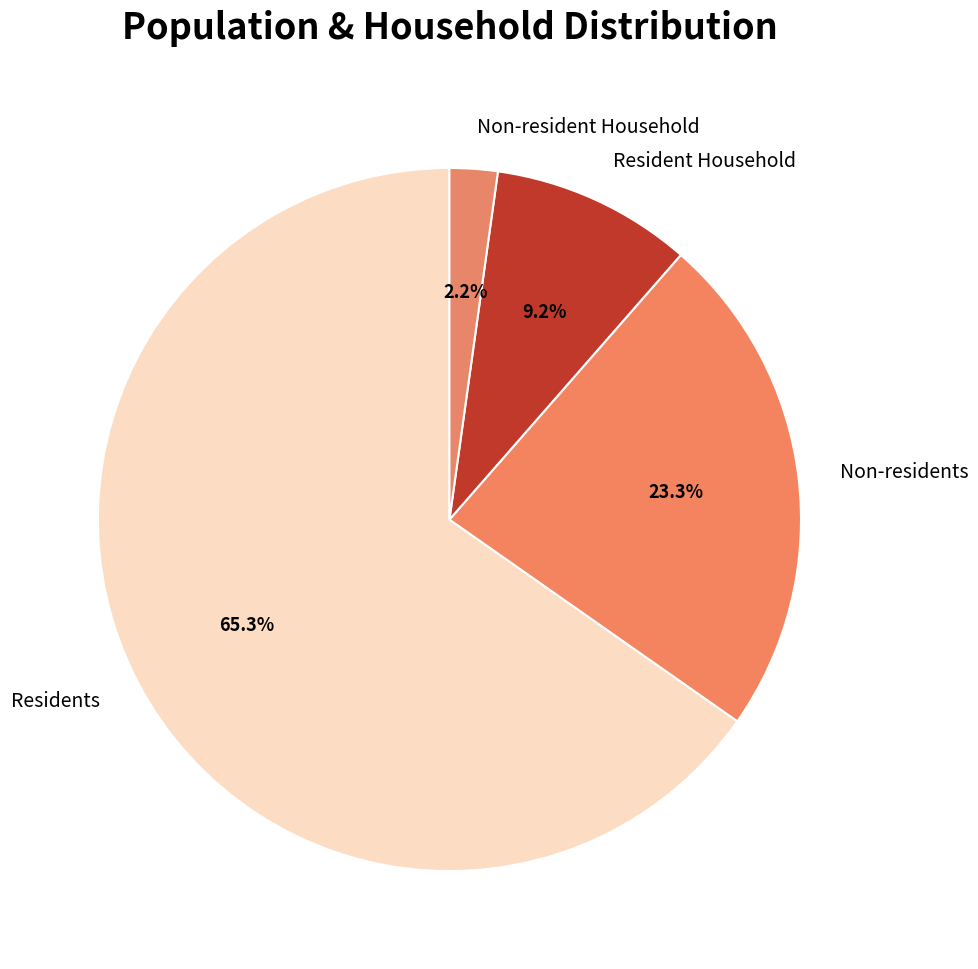

What is the majority slice?

Residents